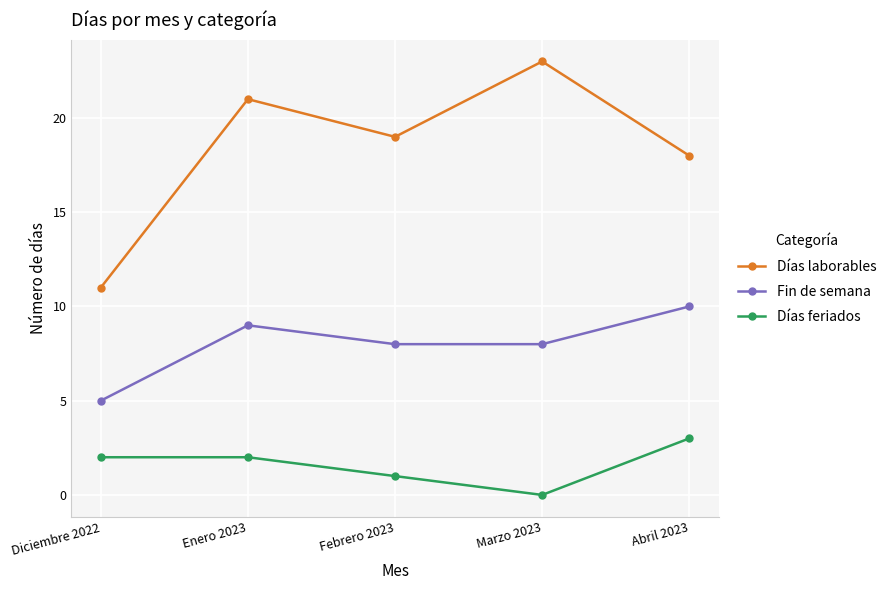

Is the value of Días laborables at Febrero 2023 greater than the value of Fin de semana at Febrero 2023?

Yes